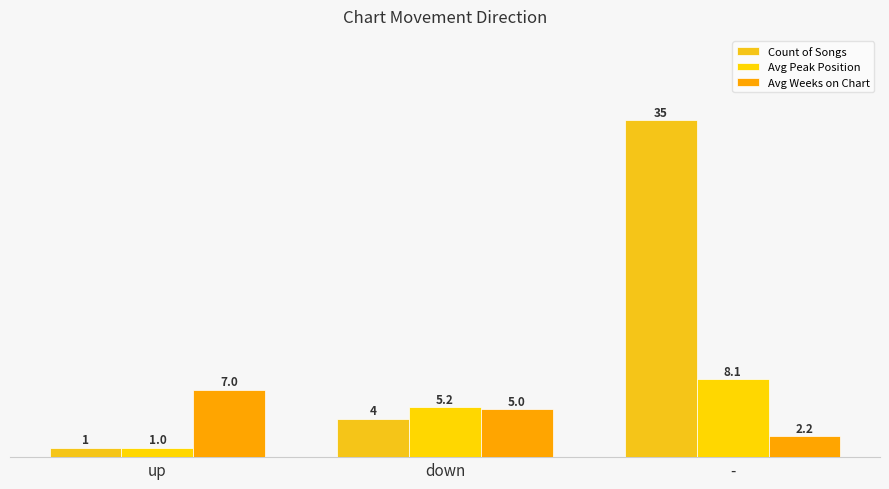

What is the value of the Count of Songs bar at the 2nd from the left?

4.0